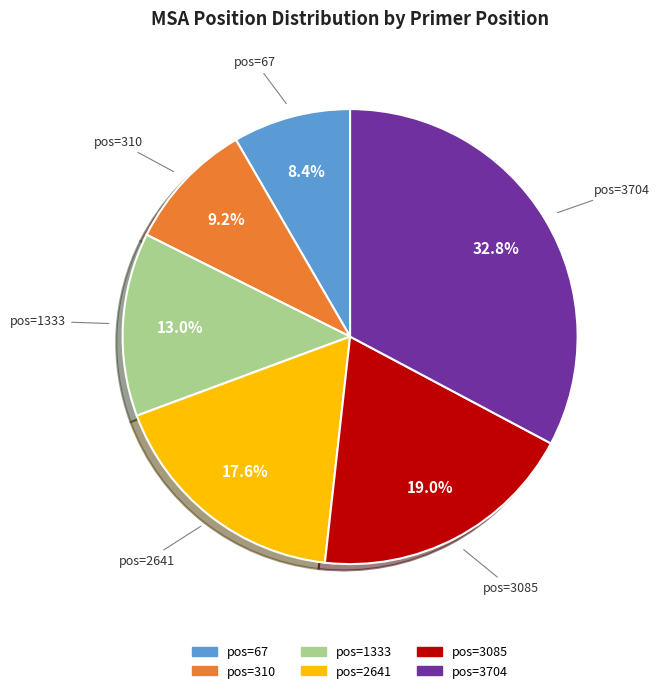

Approximately how many times larger is the value at pos=2641 compared to pos=310?

1.9